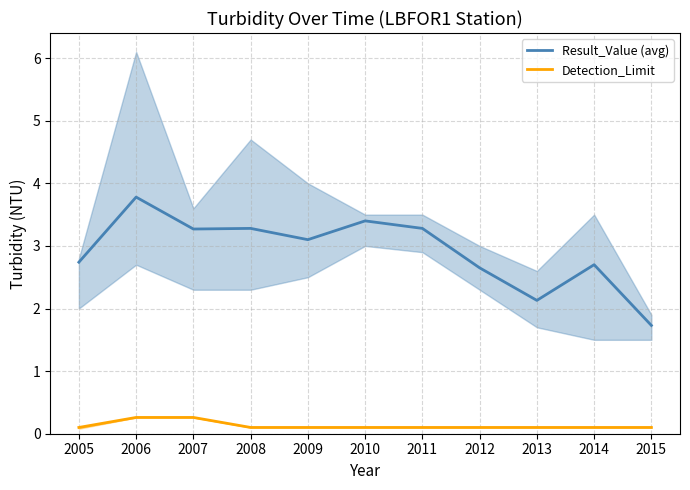

At which label does Result_Value (avg) reach its peak?

2006